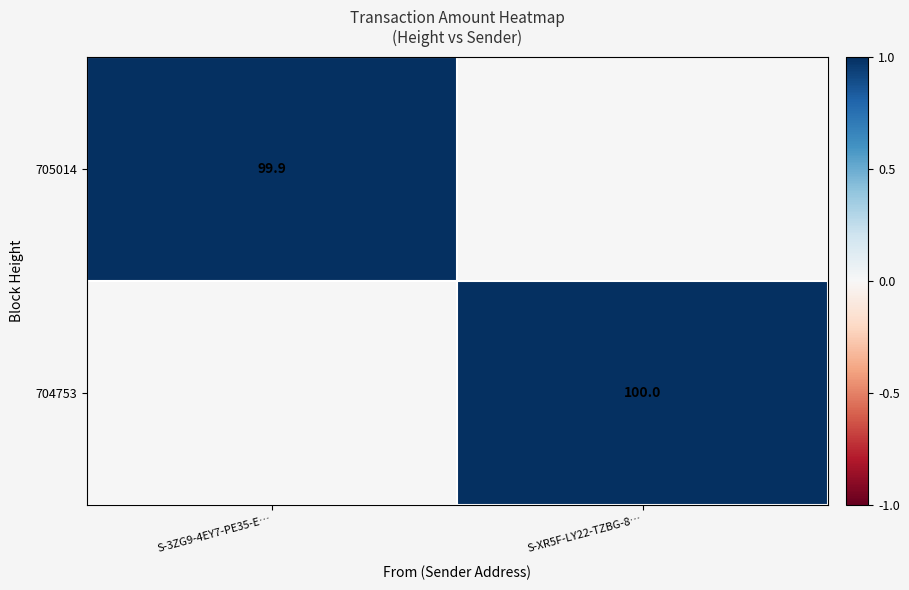

At which category is the sum across all series the highest?

S-XR5F-LY22-TZBG-8…